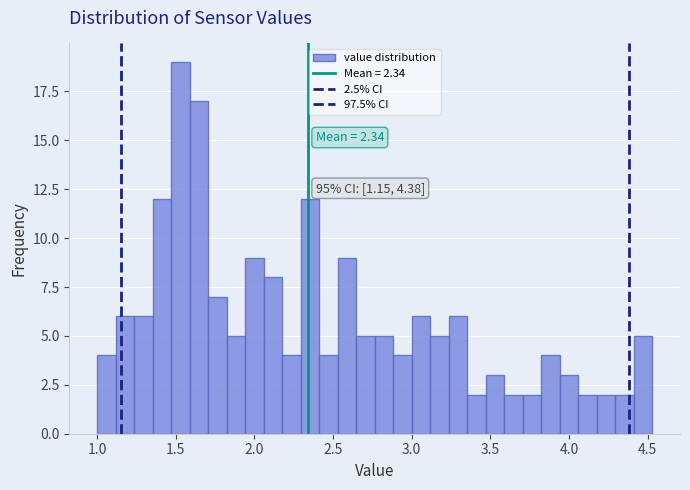

Around what value on the x-axis is the tallest bar? Give the approximate position of its centre, as read against the axis.

1.55